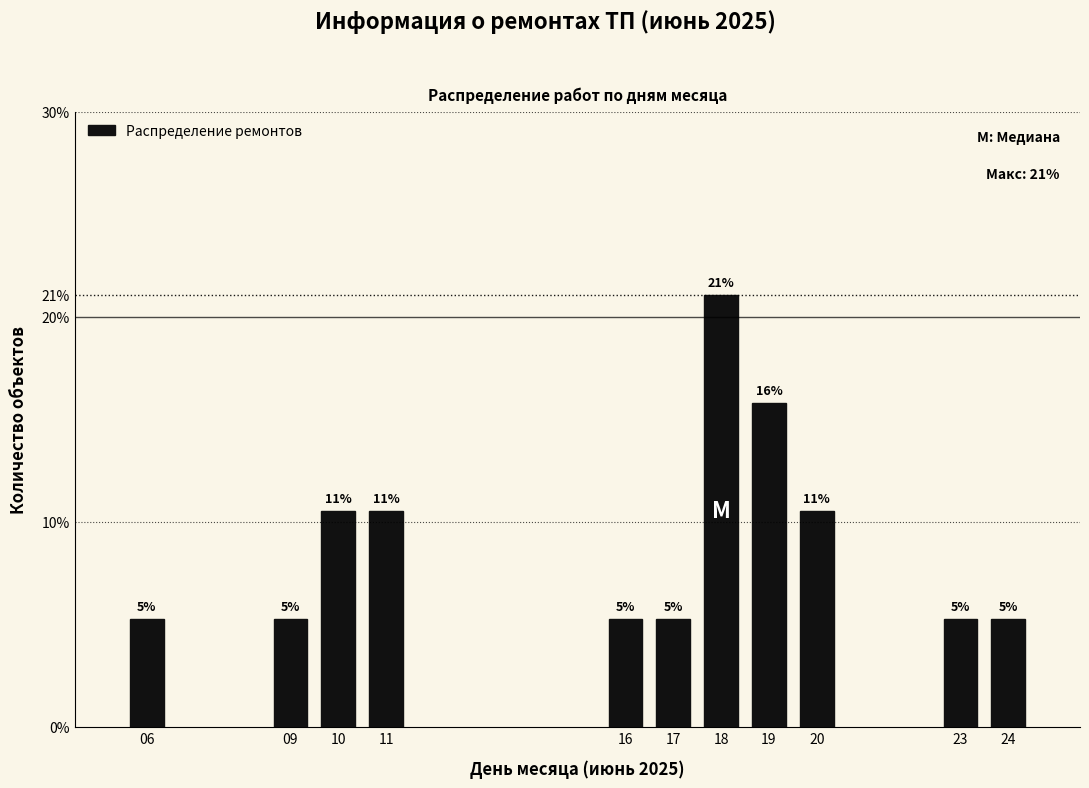

How many bars are there in total?

11